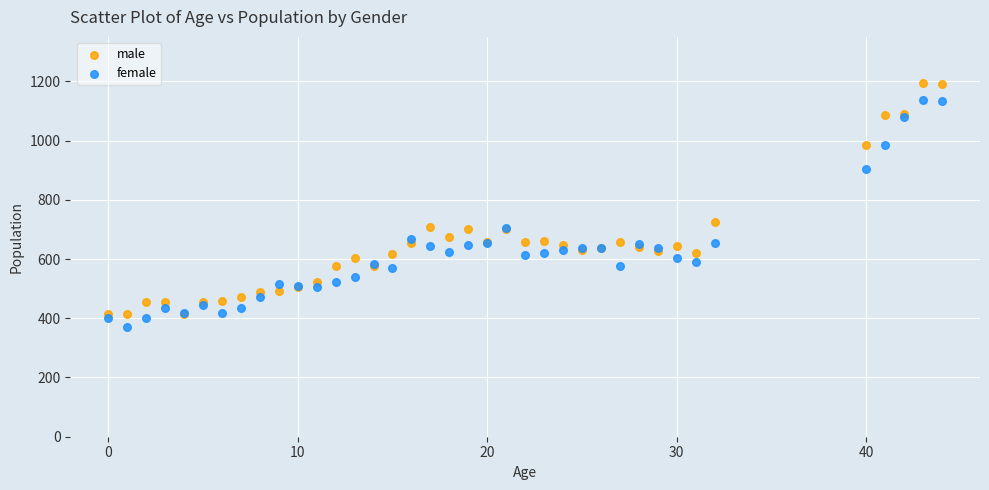

In the male series, what Y value is closest to 804?

725